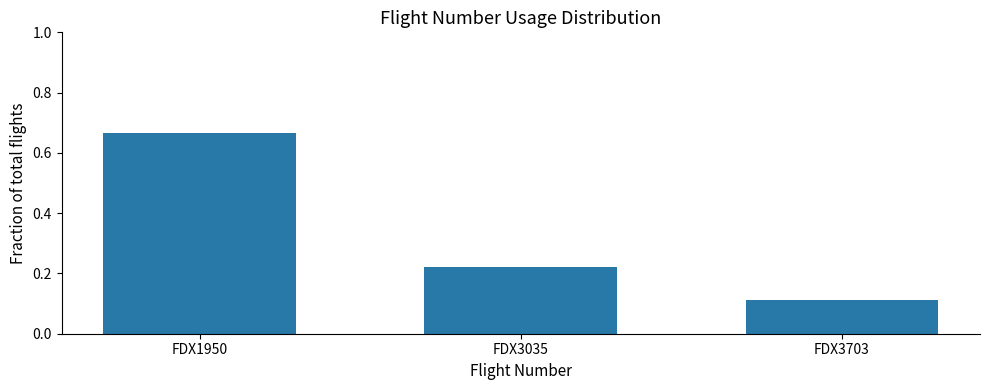

What is the difference between the values at FDX1950 and FDX3703?

0.6